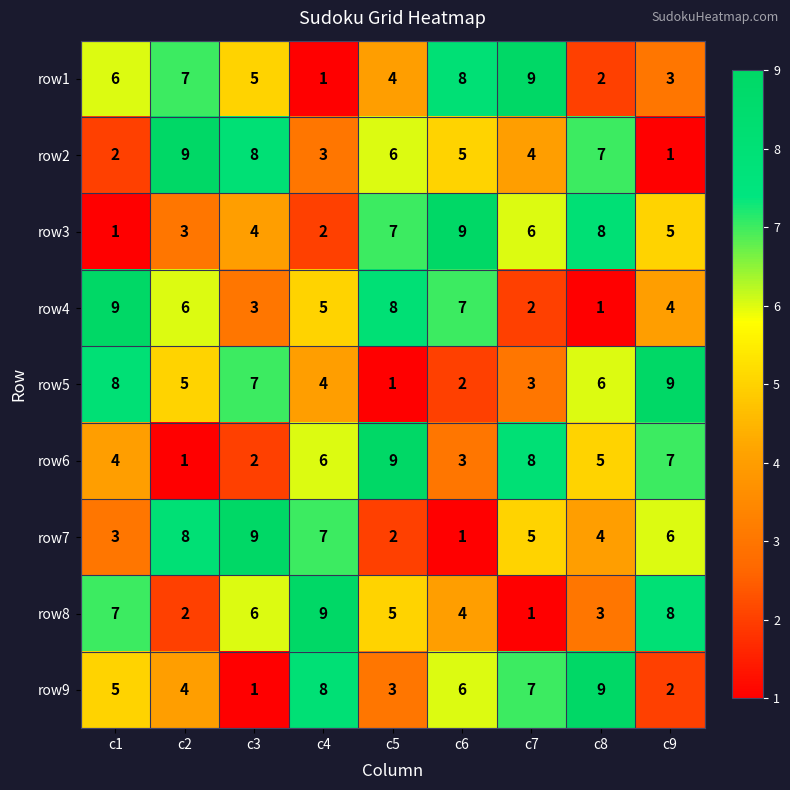

At which label does row4 first exceed 5?

c1